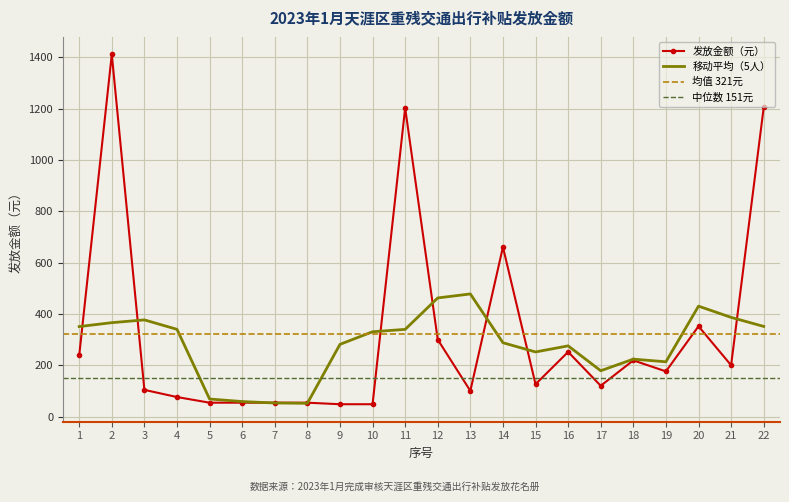

What is the sum of all values?

7056